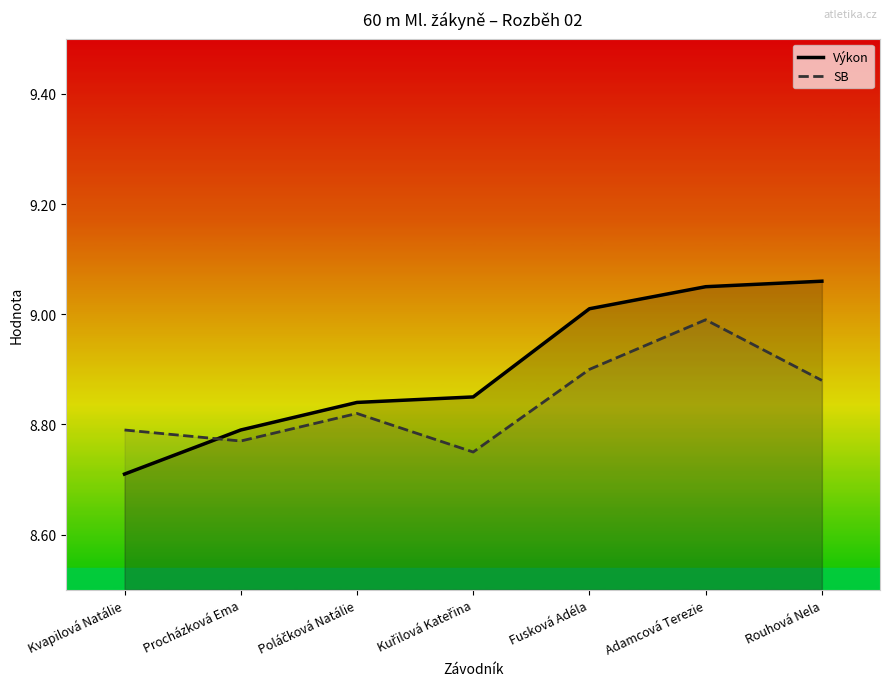

Rank the series at Rouhová Nela from highest to lowest value.

Výkon, SB